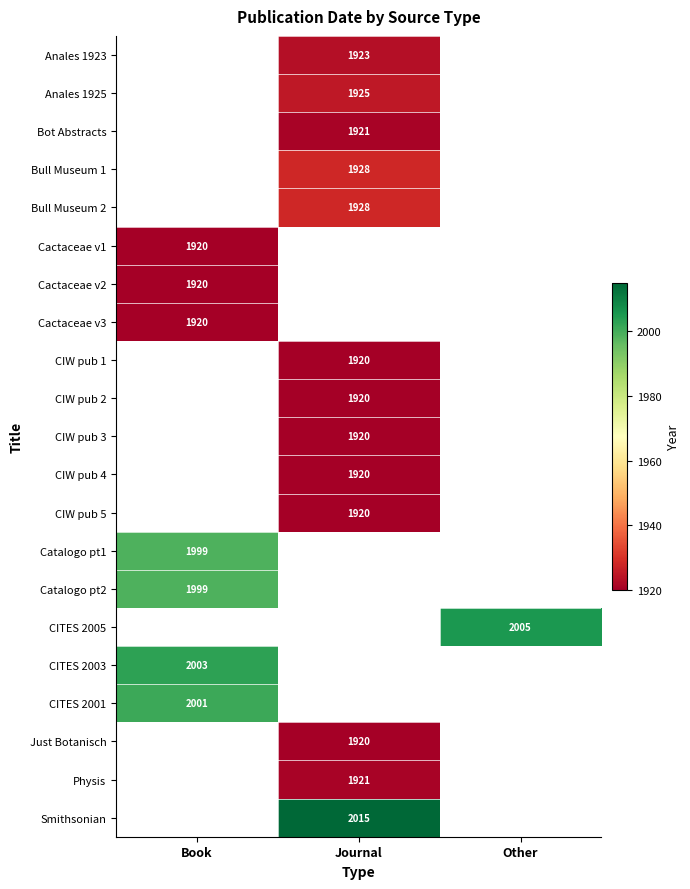

Between Book and Other, which is larger?

Other